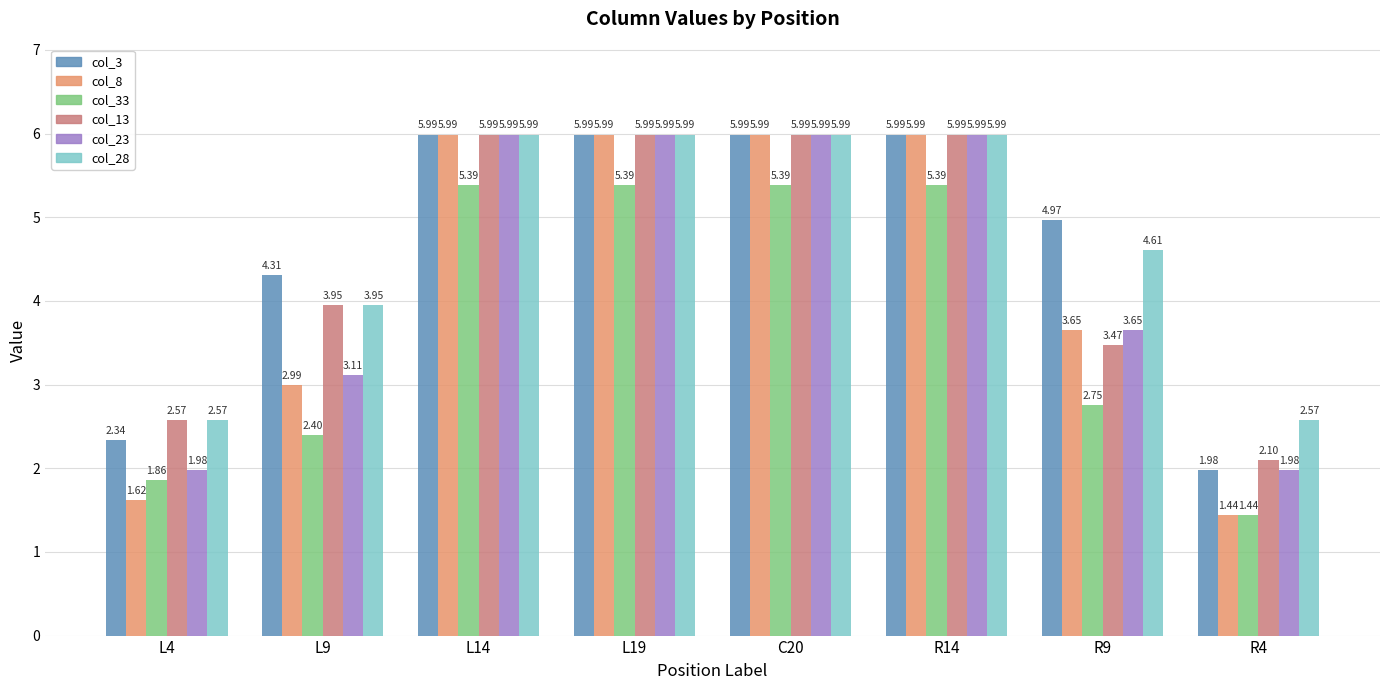

What is the sum of the col_8 values at R4 and R9?

5.1